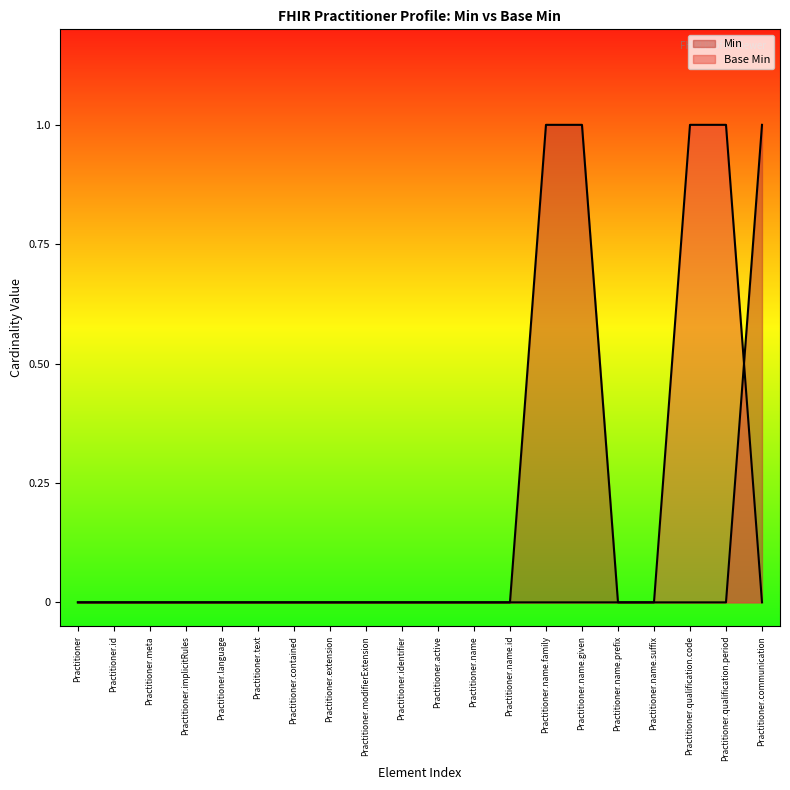

Is it true that Base Min equals 0 at Practitioner.name.id?

True